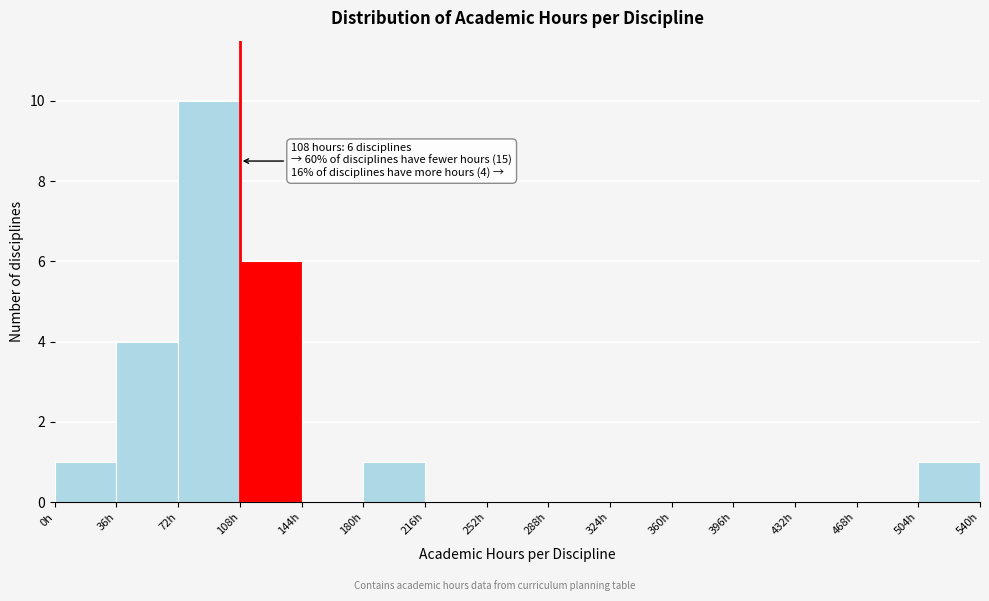

Over which range of the x-axis is the bar tallest?

72 to 108